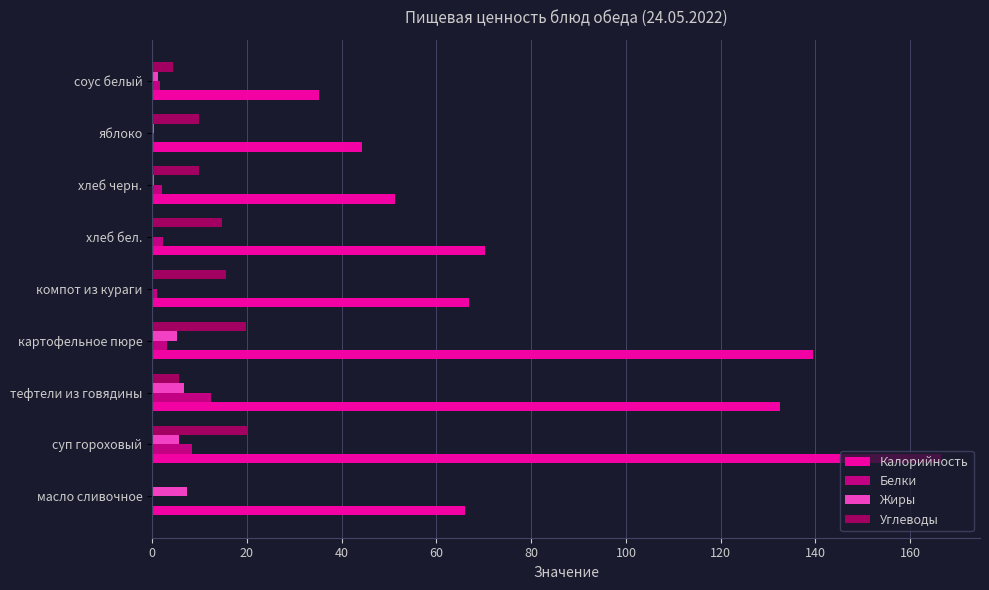

What is the maximum value for Белки?

12.5